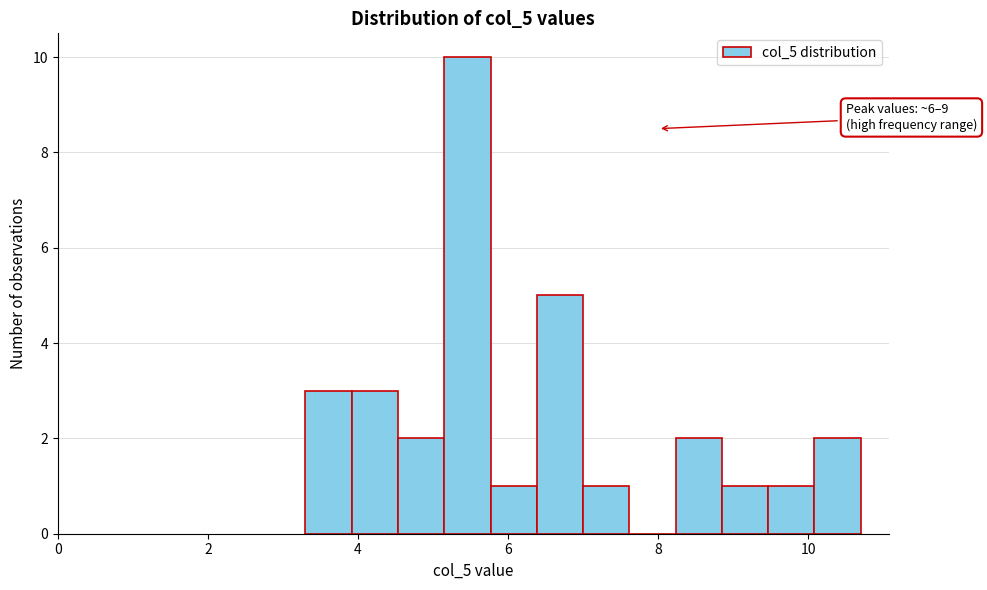

Read against the x-axis, roughly where is the centre of the tallest bar?

5.4